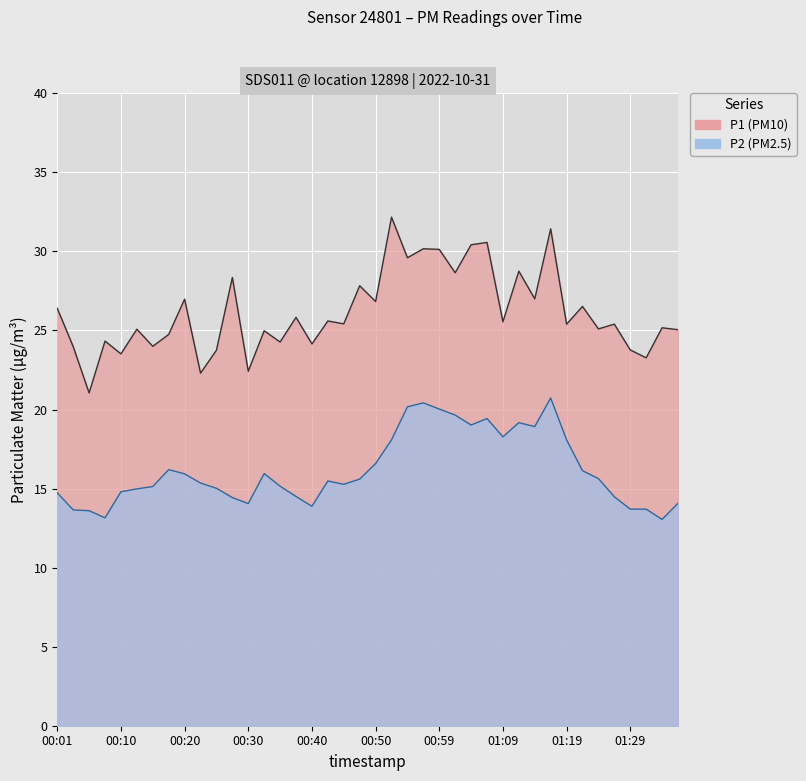

At which category does P1 reach its first local valley?

00:06